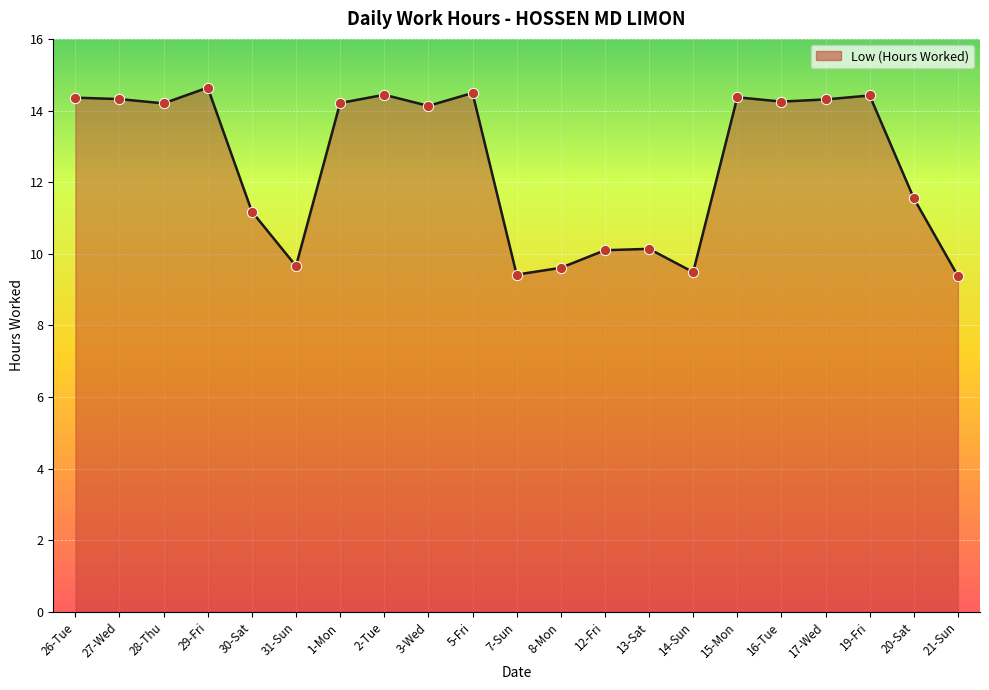

Between 29-Fri and 28-Thu, which is larger?

29-Fri